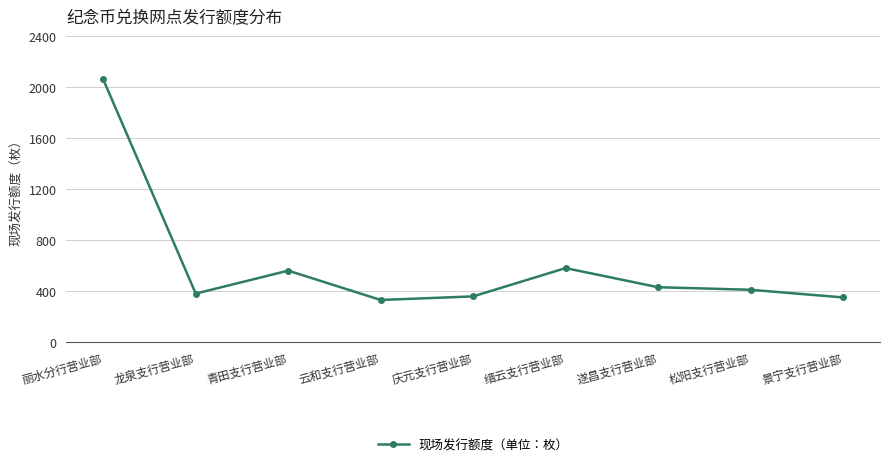

The chart shows a value of 560 at 青田支行营业部. True or false?

True